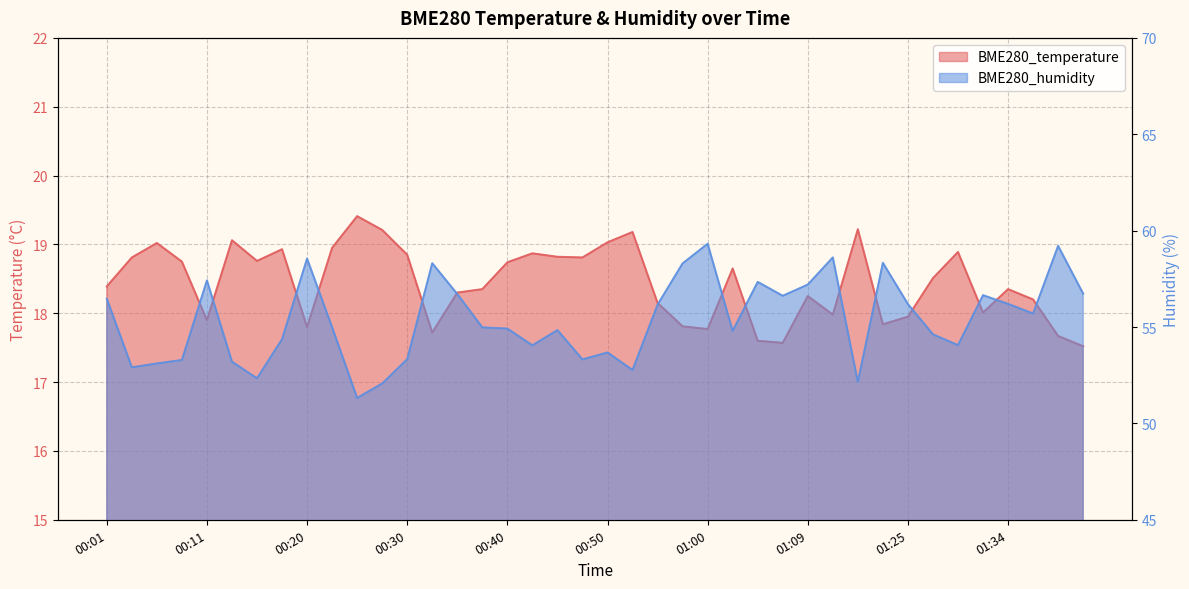

Where is BME280_humidity nearest to the value 55?

00:23